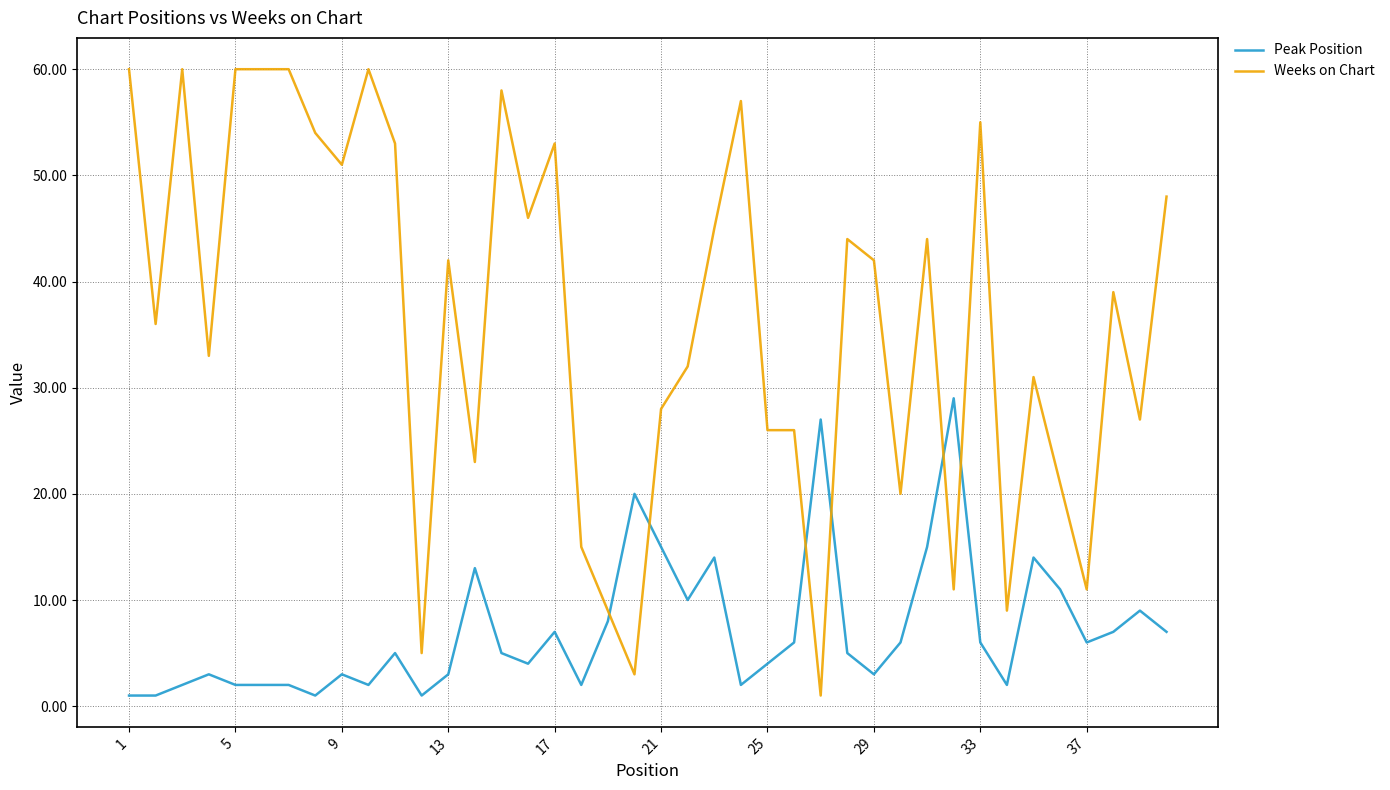

After their last crossing, which series has the higher values: Peak Position or Weeks on Chart?

Weeks on Chart